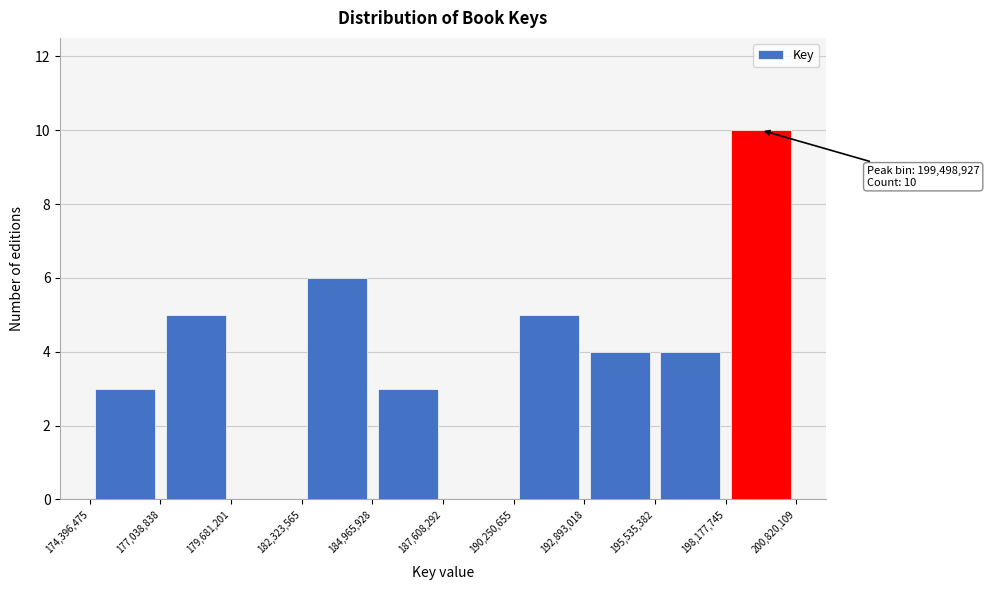

Over which range of the x-axis is the bar tallest?

198,177,745 to 200,820,109